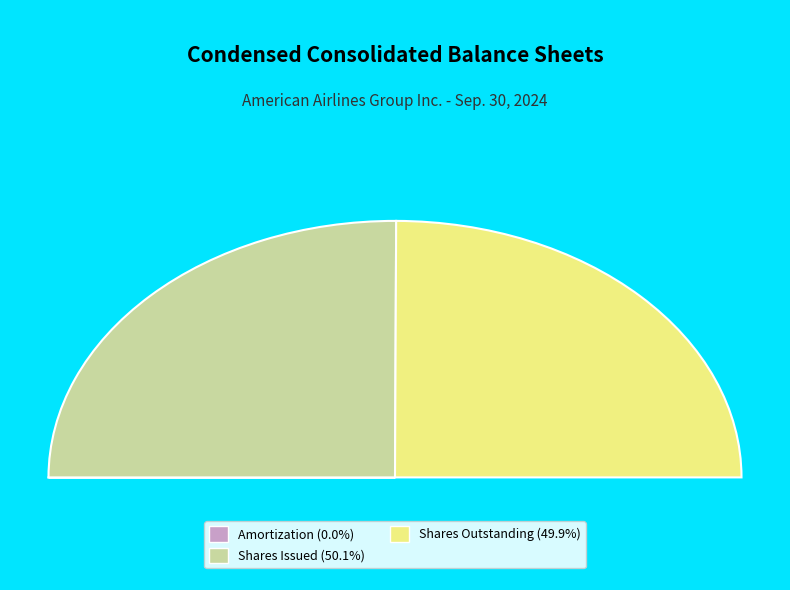

Rank the categories by value from lowest to highest.

Accumulated amortization of intangibles, Common stock, shares outstanding, Common stock, shares issued